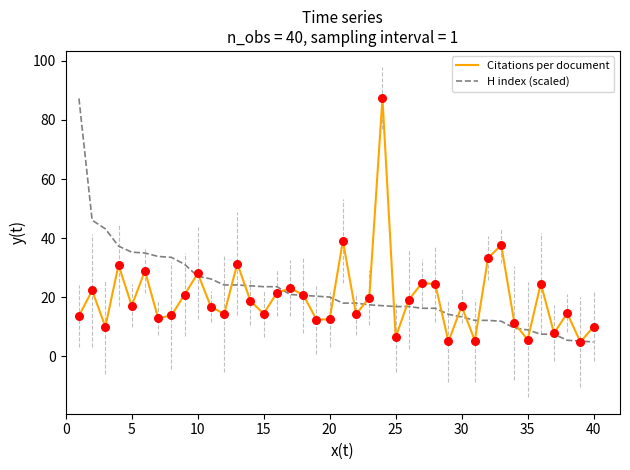

What is the minimum value shown in the chart?

4.8